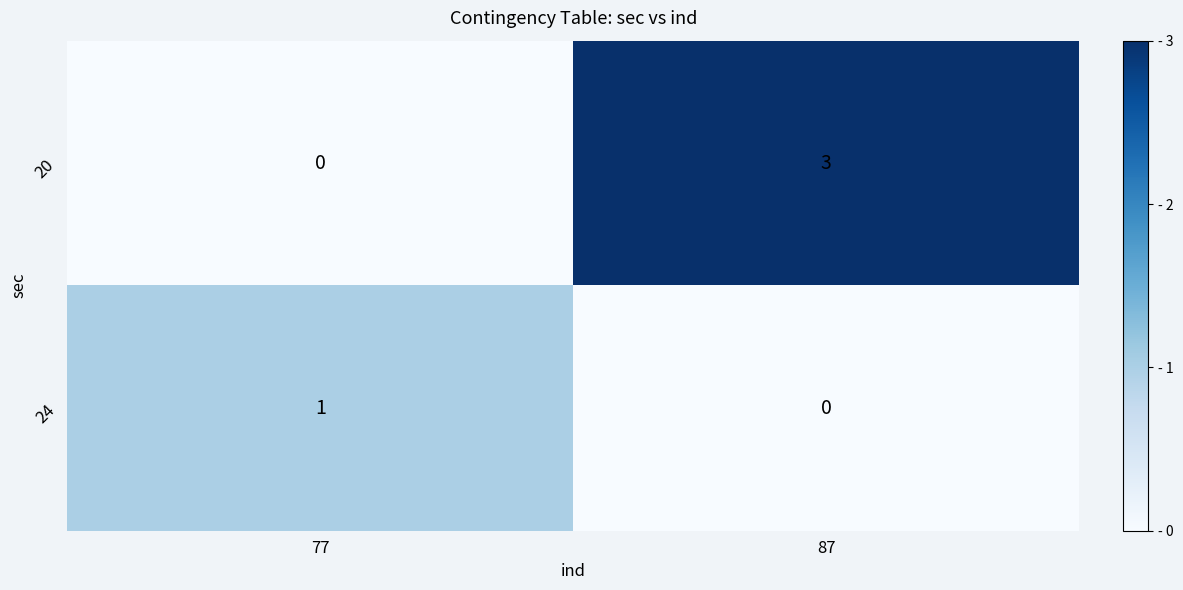

Reading left to right, extract all data points from this chart.

20: 0	3
24: 1	0